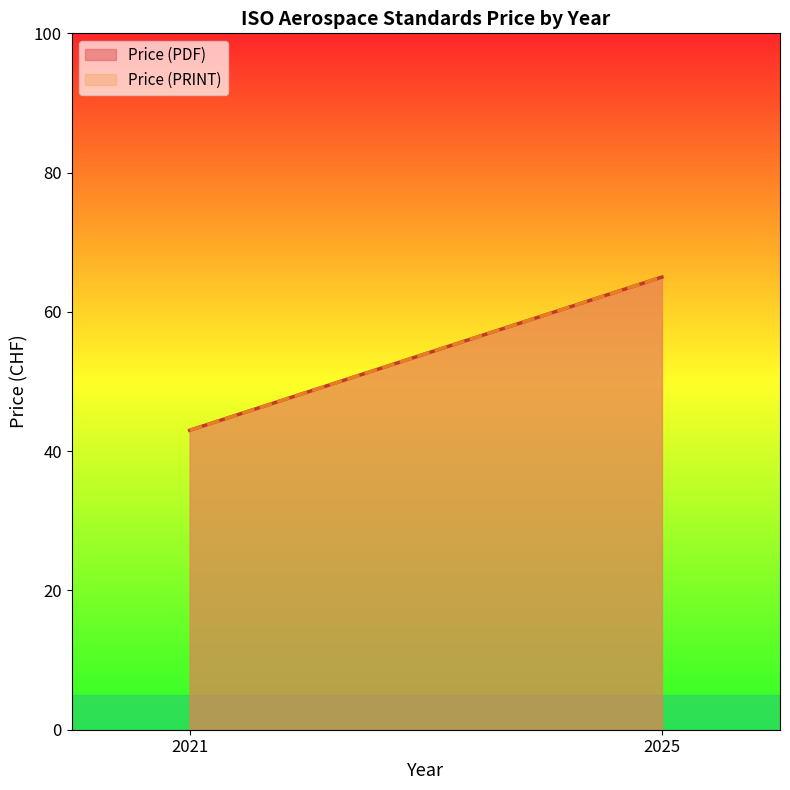

Which series has the largest total across all categories?

Price (PDF)